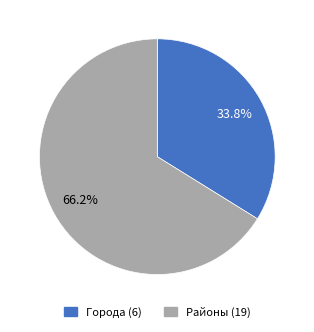

Is there any slice that represents more than half of the pie?

Yes